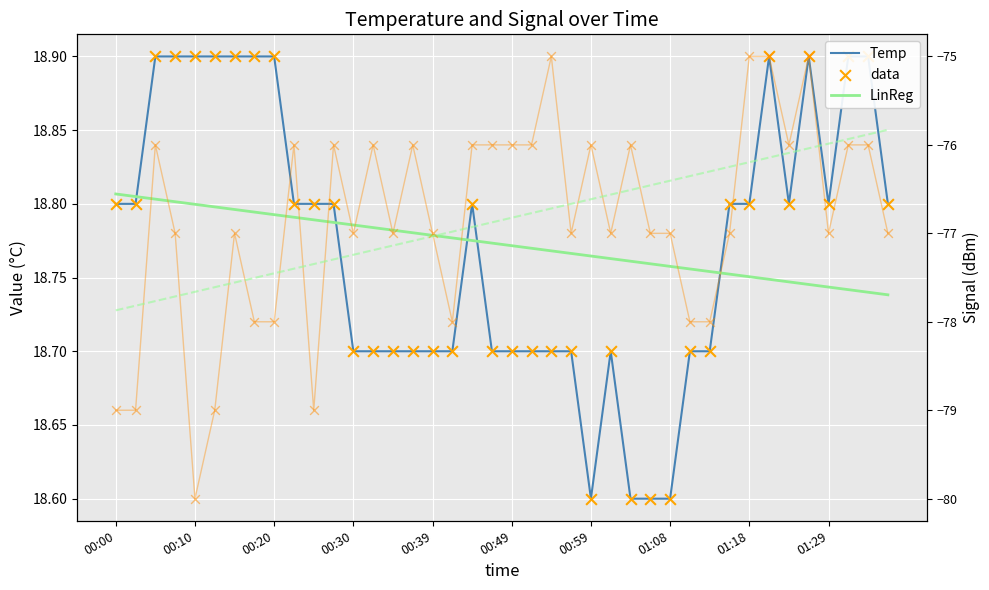

Which series contains the highest Y value?

Temp